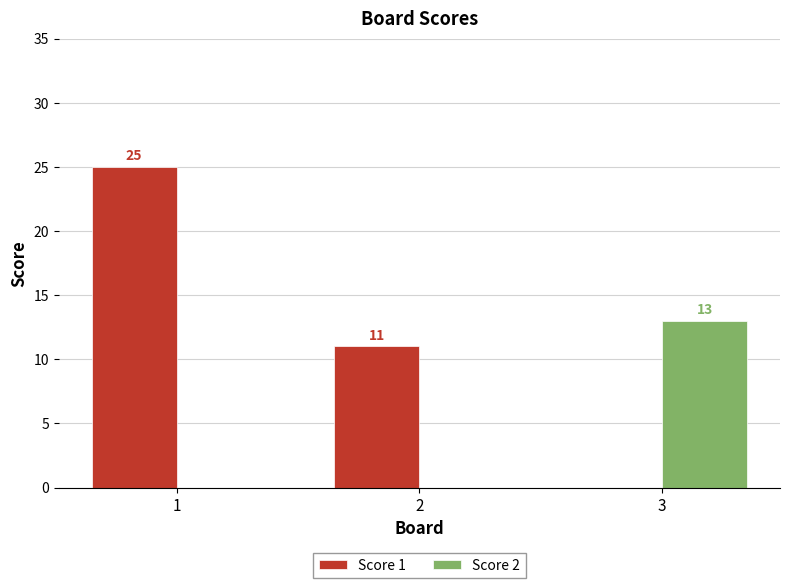

What is the total value across all series at 1?

25